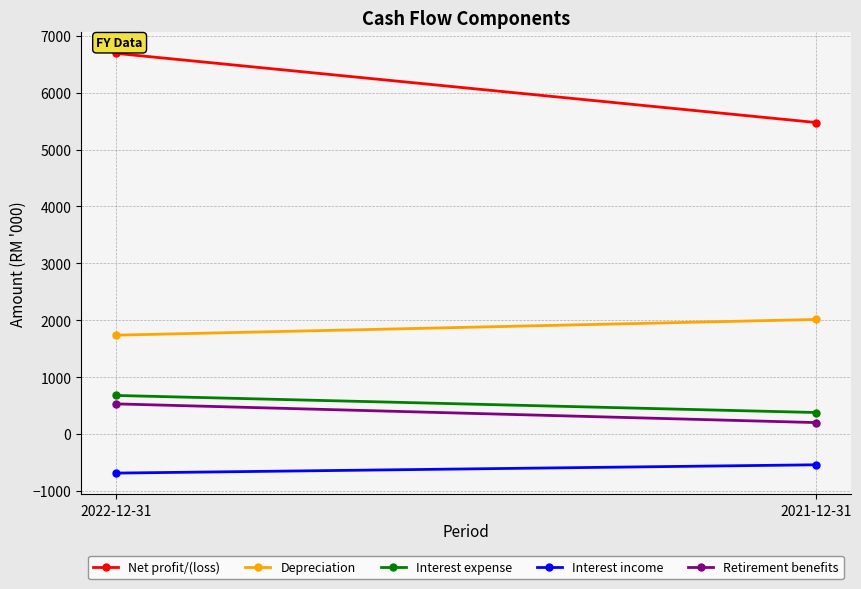

What are all the series names shown in the legend?

Net profit/(loss), Depreciation, Interest expense, Interest income, Retirement benefits